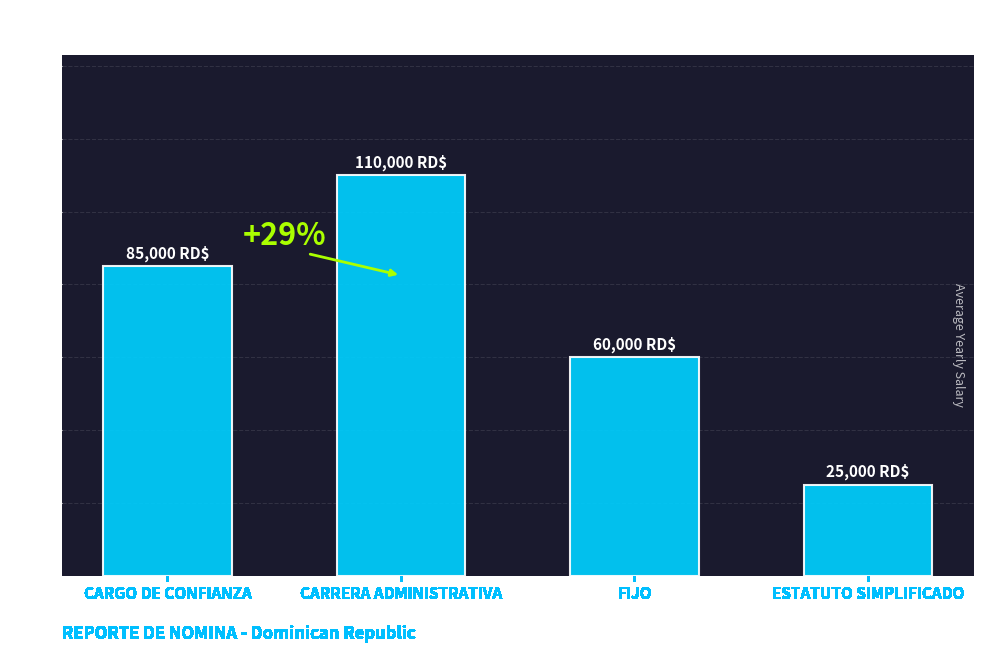

How many values are between 60000 and 110000?

3